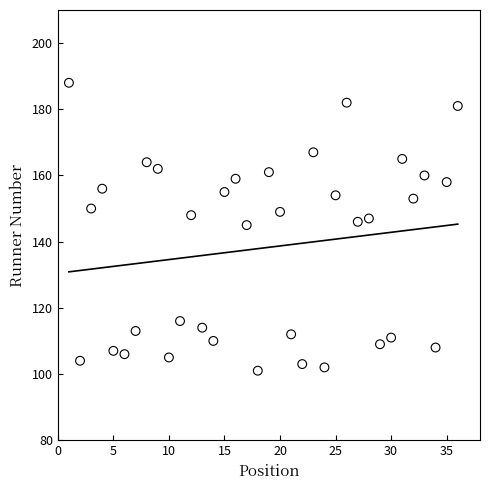

What is the range of Y values (max minus min)?

87